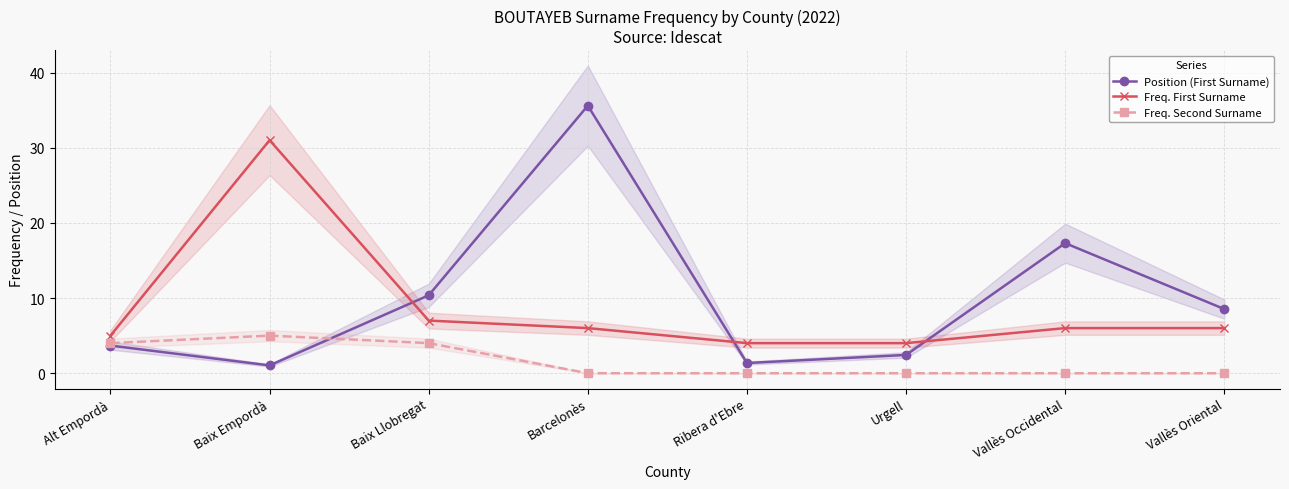

List the series in order of their peak value, lowest first.

Freq. Second Surname, Freq. First Surname, Position (First Surname)